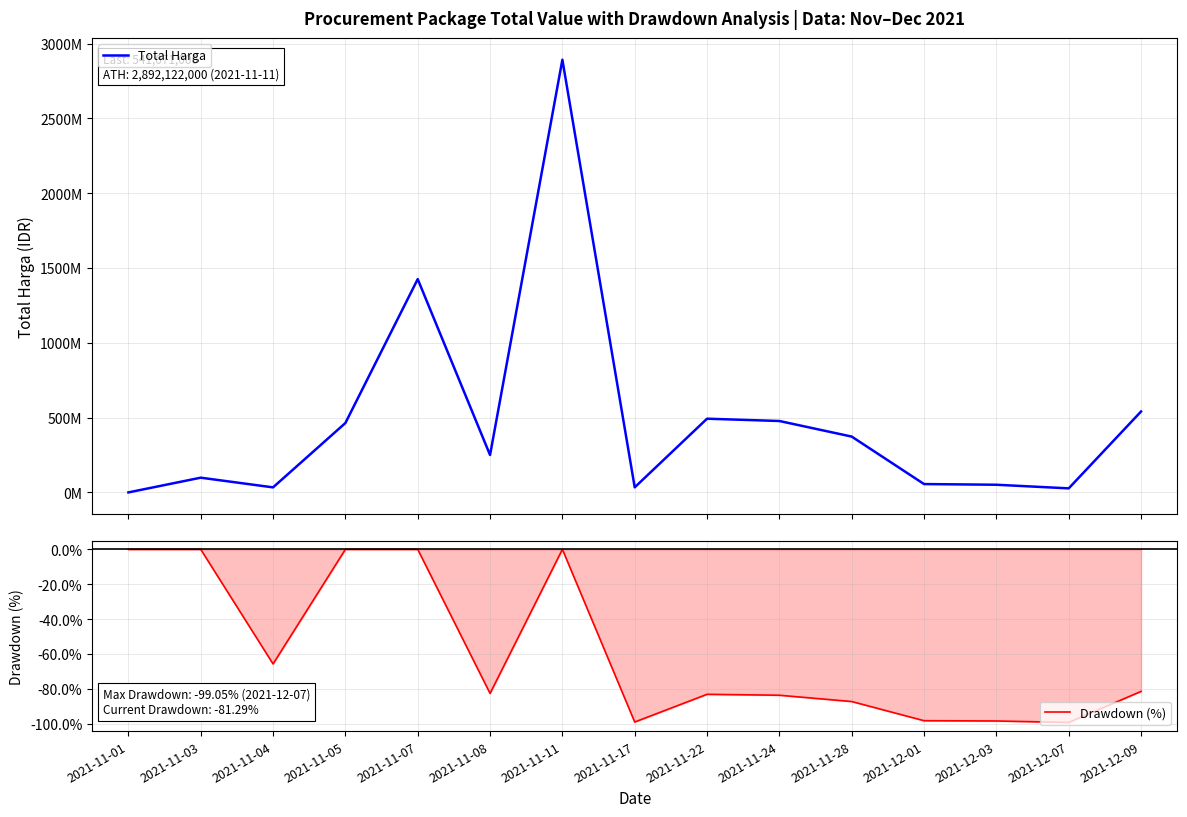

What is the label of the 11th point from the right?

2021-11-07